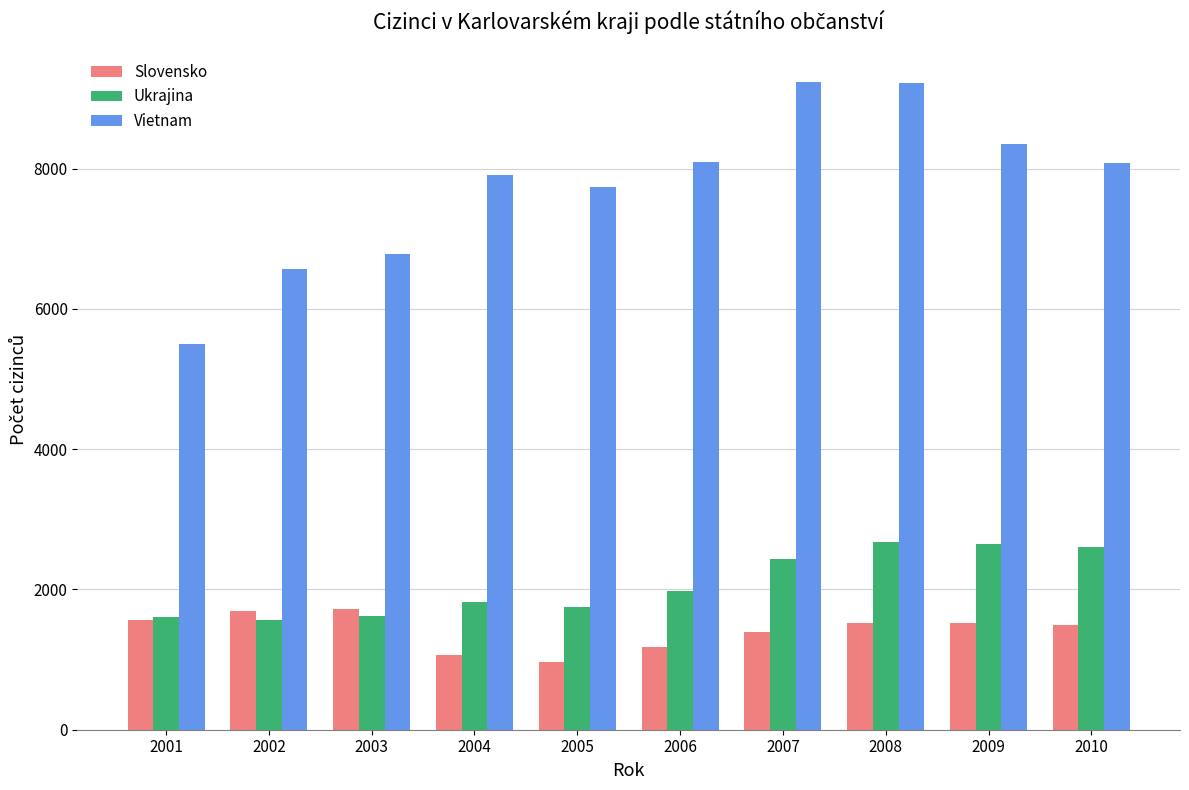

What are all the series names shown in the legend?

Slovensko, Ukrajina, Vietnam